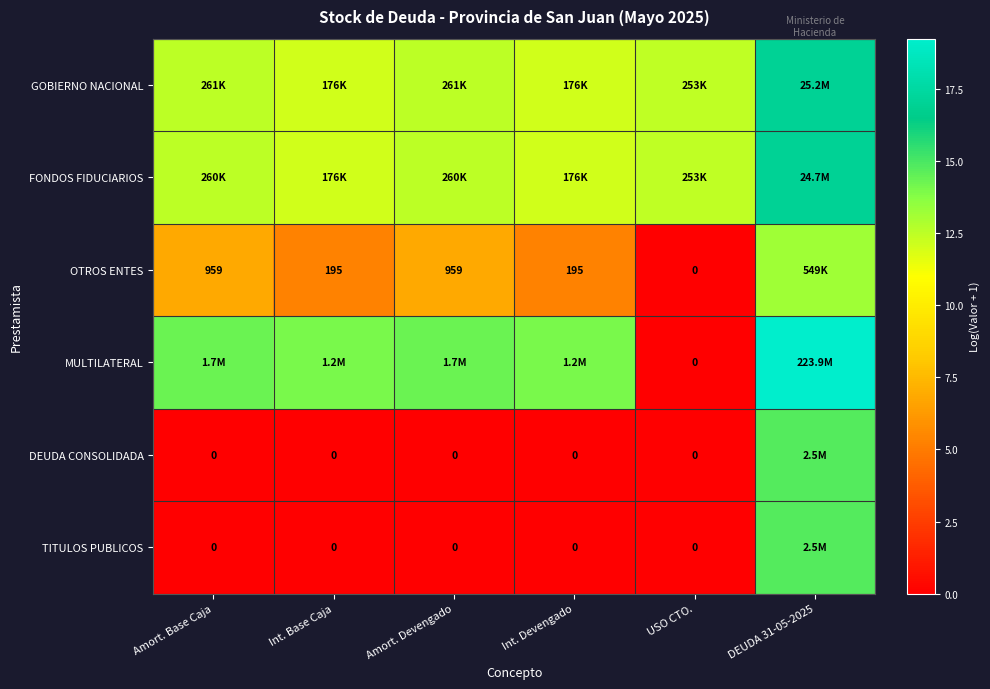

What is the greatest value displayed?

19.2